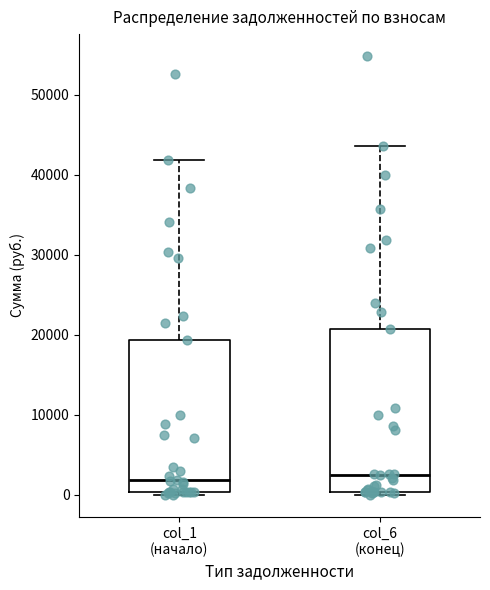

Reading left to right, transcribe this box plot: for each box, give where its median line is, the range the box spans, and where its two whiskers end, as read against the y-axis. The values are not printed on the chart, so give them approximately, as read against the axis.

col_1 (начало): median 2000, box 0 to 19000, whiskers 0 (just below the box's lower edge) to 42000
col_6 (конец): median 2000, box 0 to 21000, whiskers 0 (just below the box's lower edge) to 44000